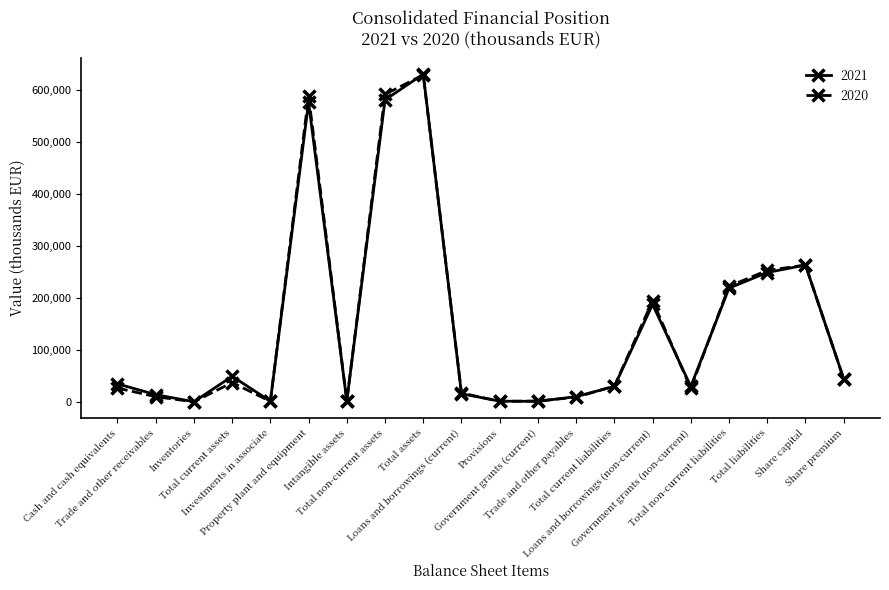

What is the difference between the maximum and minimum values in the 2020 series?

627733